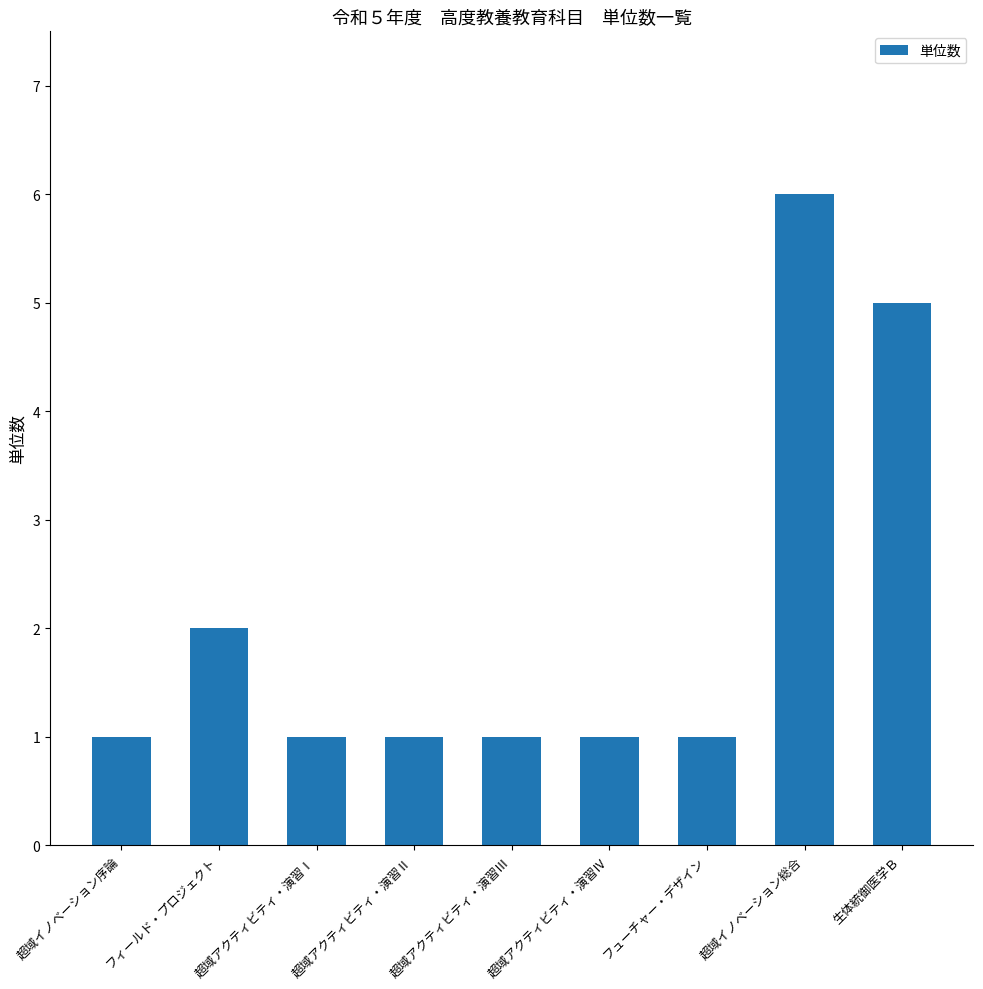

How many distinct data groups are displayed?

1